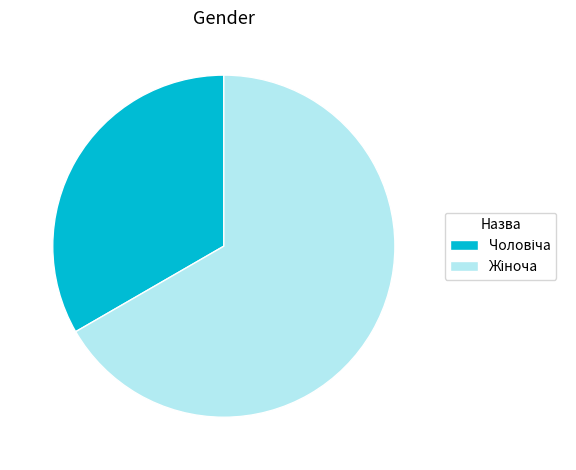

Is there any slice that represents more than half of the pie?

Yes